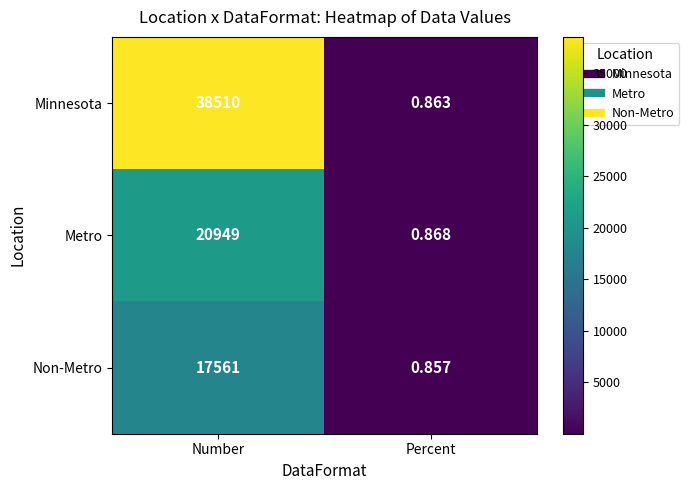

Which series has the widest spread of values?

Minnesota